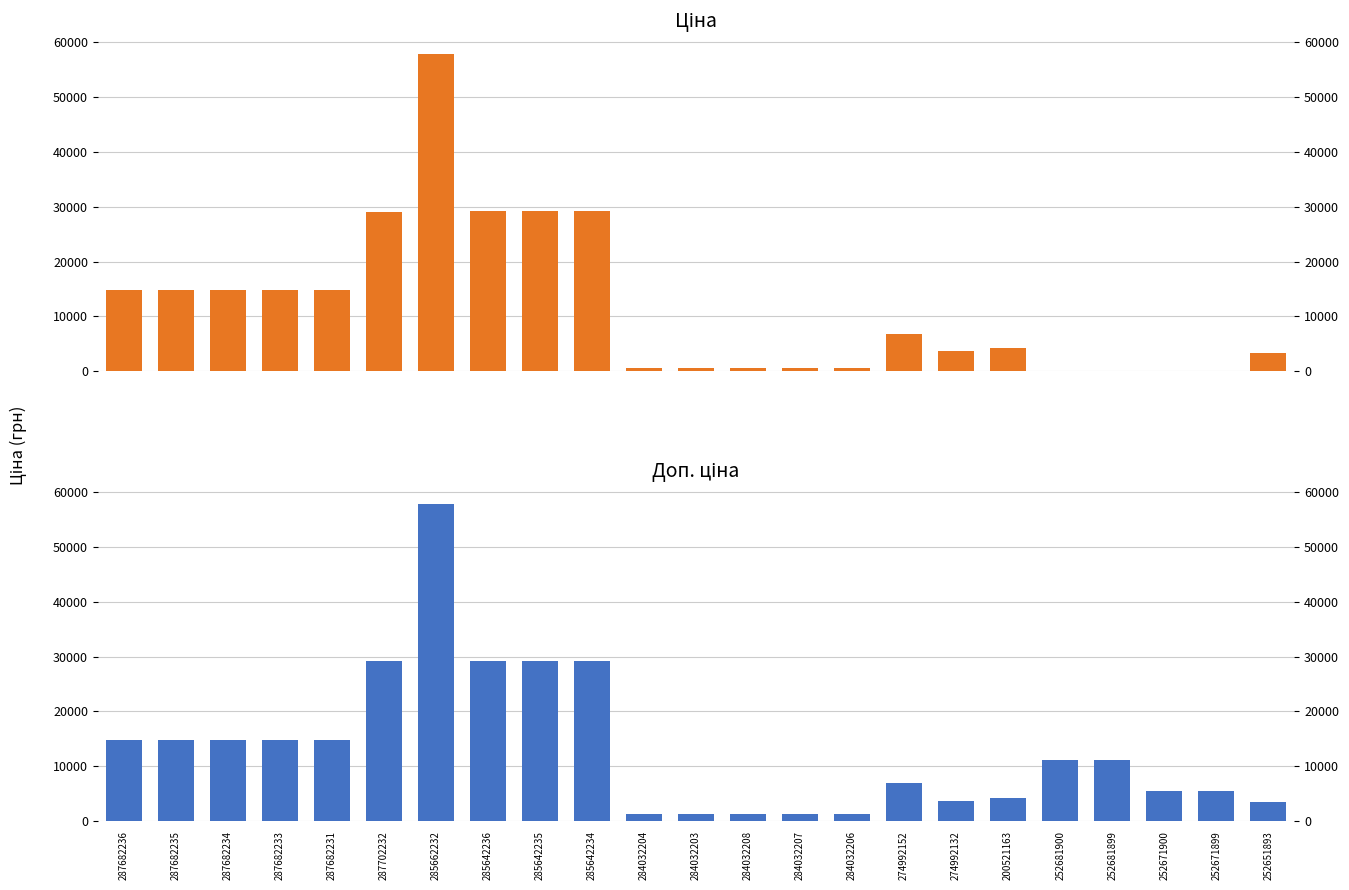

What are all the series names shown in the legend?

Ціна, Доп. ціна